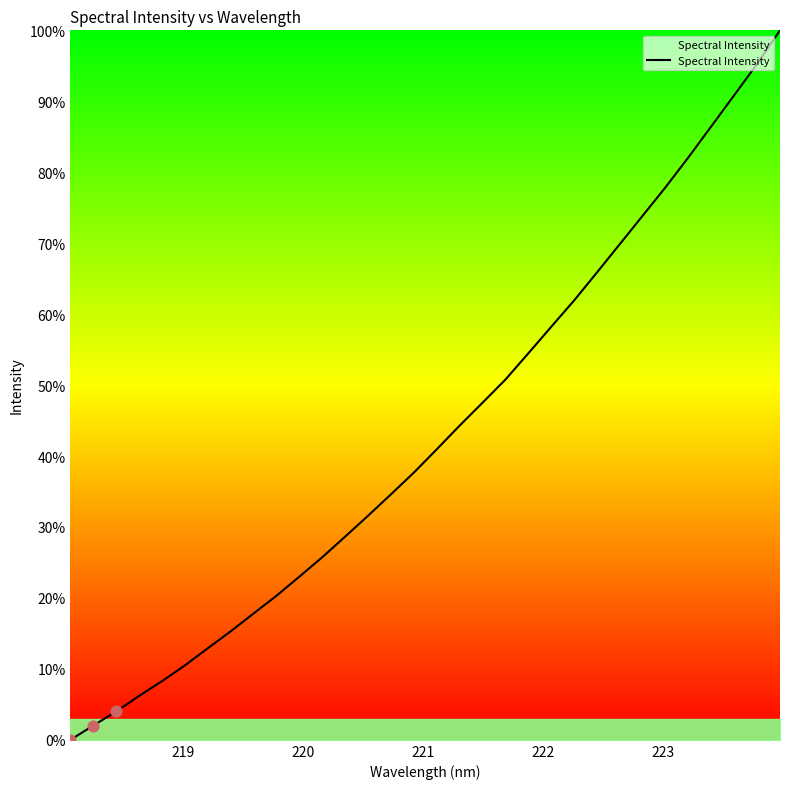

What is the maximum value shown in the chart?

100.0